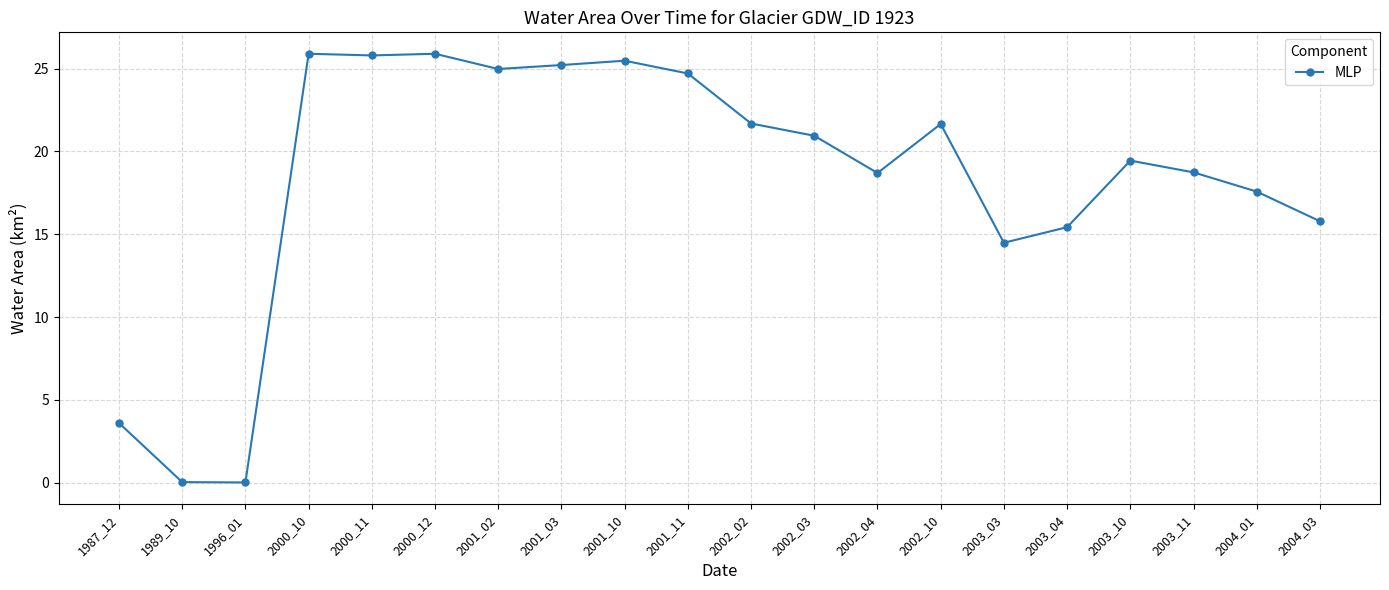

What is the average value?

18.3